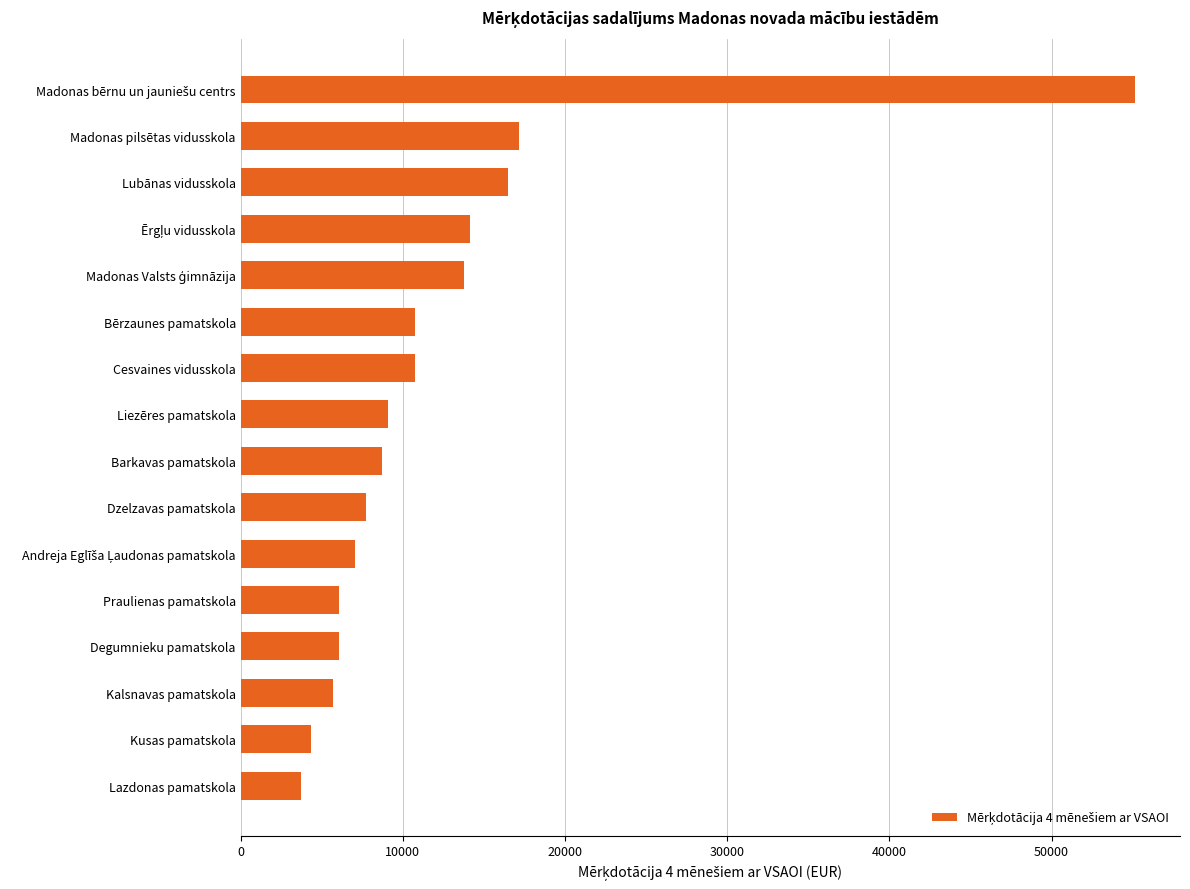

Reading bottom to top, what are all the values shown in this chart?

3703	4369	5721	6054	6054	7063	7739	8748	9081	10766	10766	13793	14126	16477	17153	55163